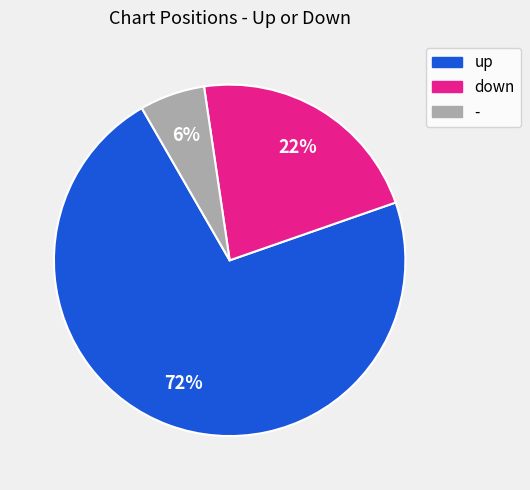

Is up the majority of the pie?

Yes